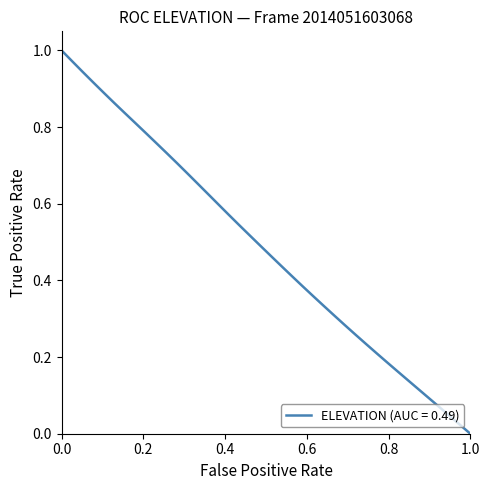

True or false: the data shows 1.0 at 0.0.

True